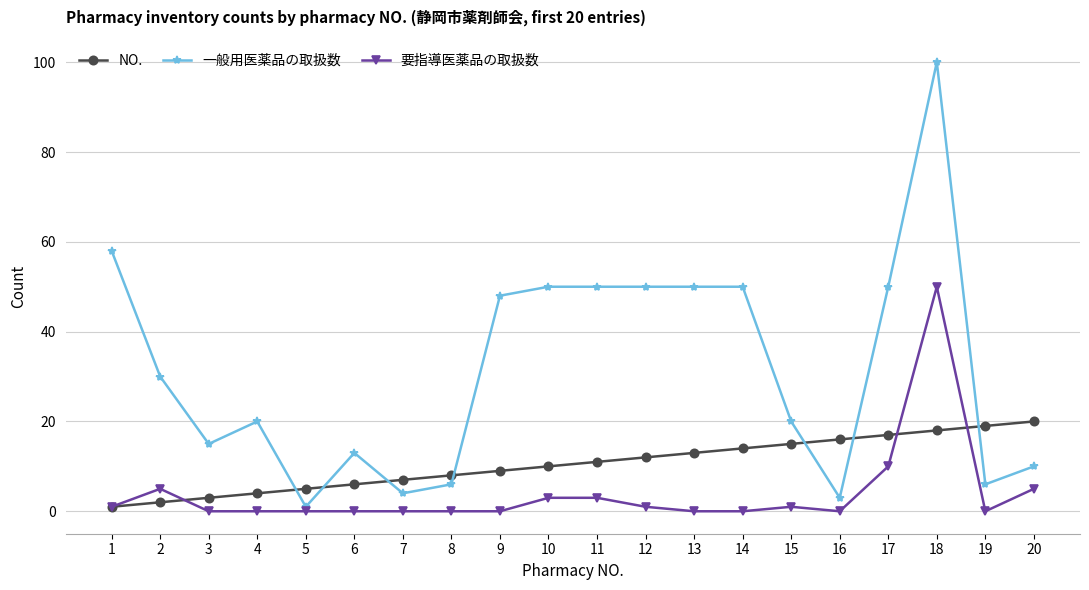

Reading left to right, list all the values displayed in this chart.

NO.: 1	2	3	4	5	6	7	8	9	10	11	12	13	14	15	16	17	18	19	20
一般用医薬品の取扱数: 58	30	15	20	1	13	4	6	48	50	50	50	50	50	20	3	50	100	6	10
要指導医薬品の取扱数: 1	5	0	0	0	0	0	0	0	3	3	1	0	0	1	0	10	50	0	5